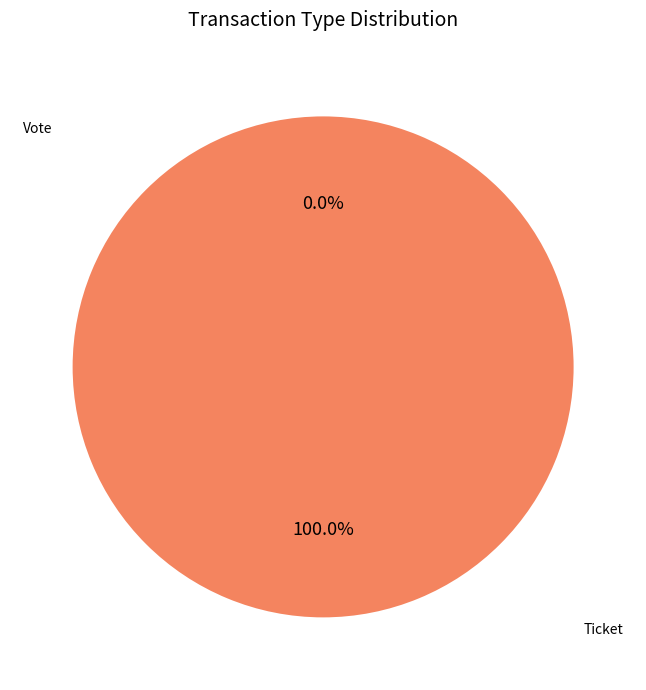

Which category has the biggest portion of the pie?

Vote